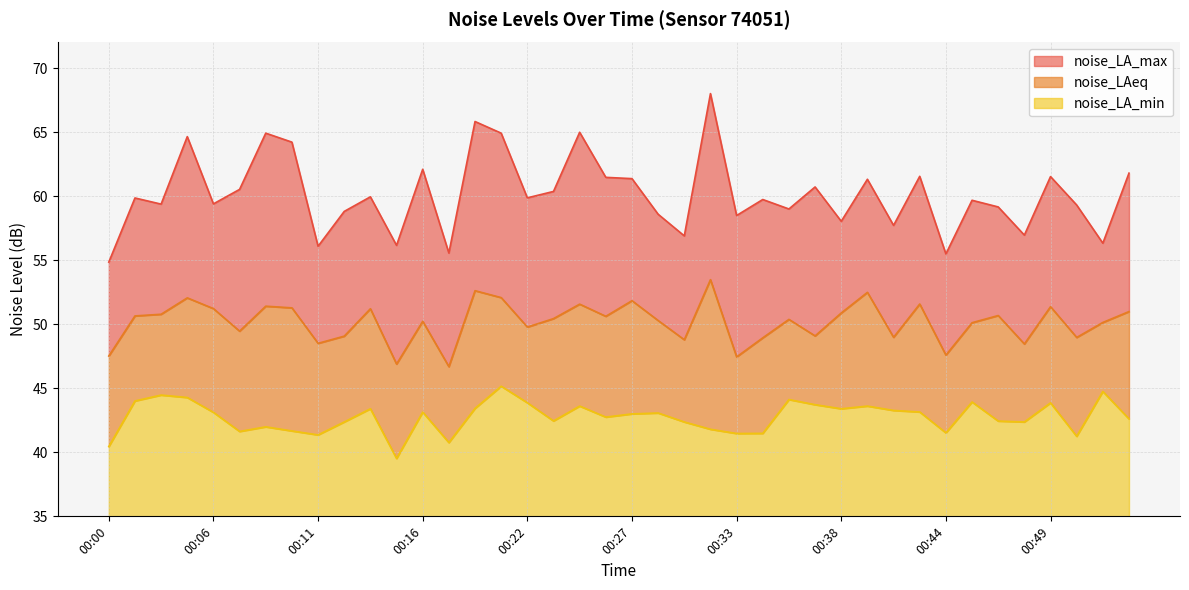

What is the spread (max minus min) of values at 00:41?

14.4